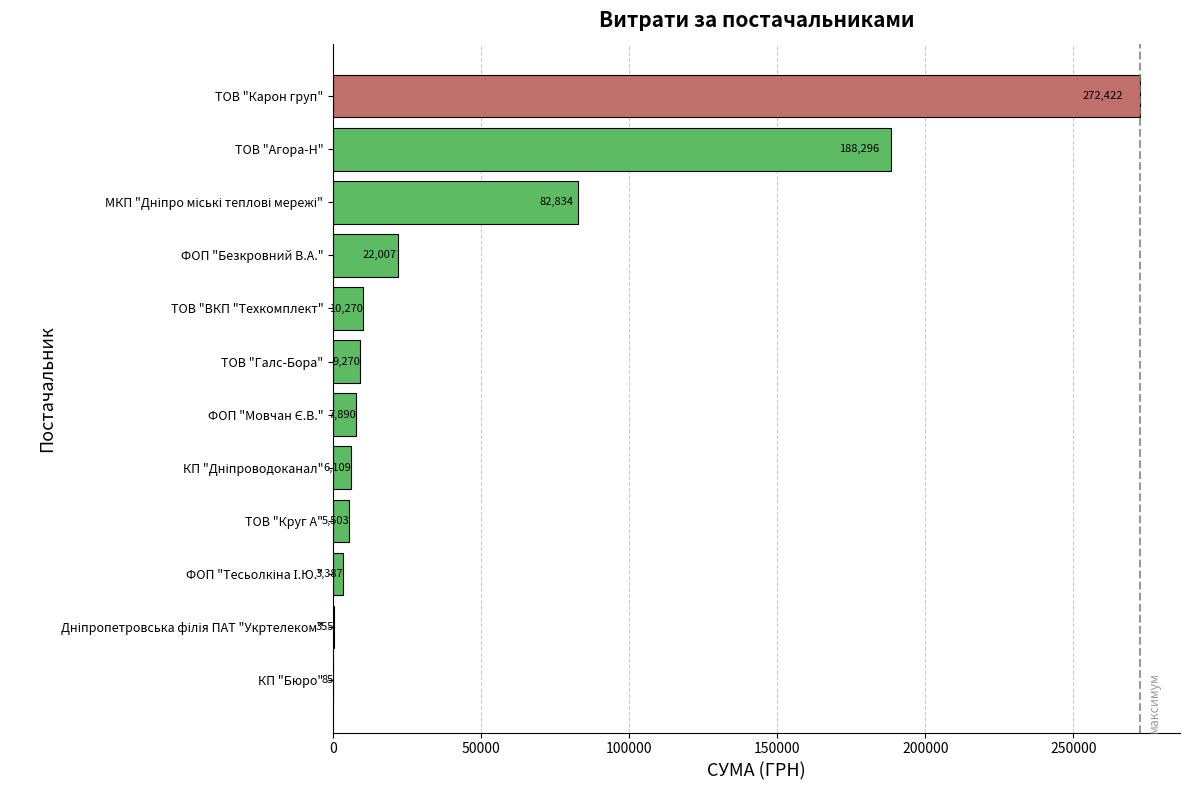

Between ТОВ "Галс-Бора" and ТОВ "Карон груп", which is larger?

ТОВ "Карон груп"